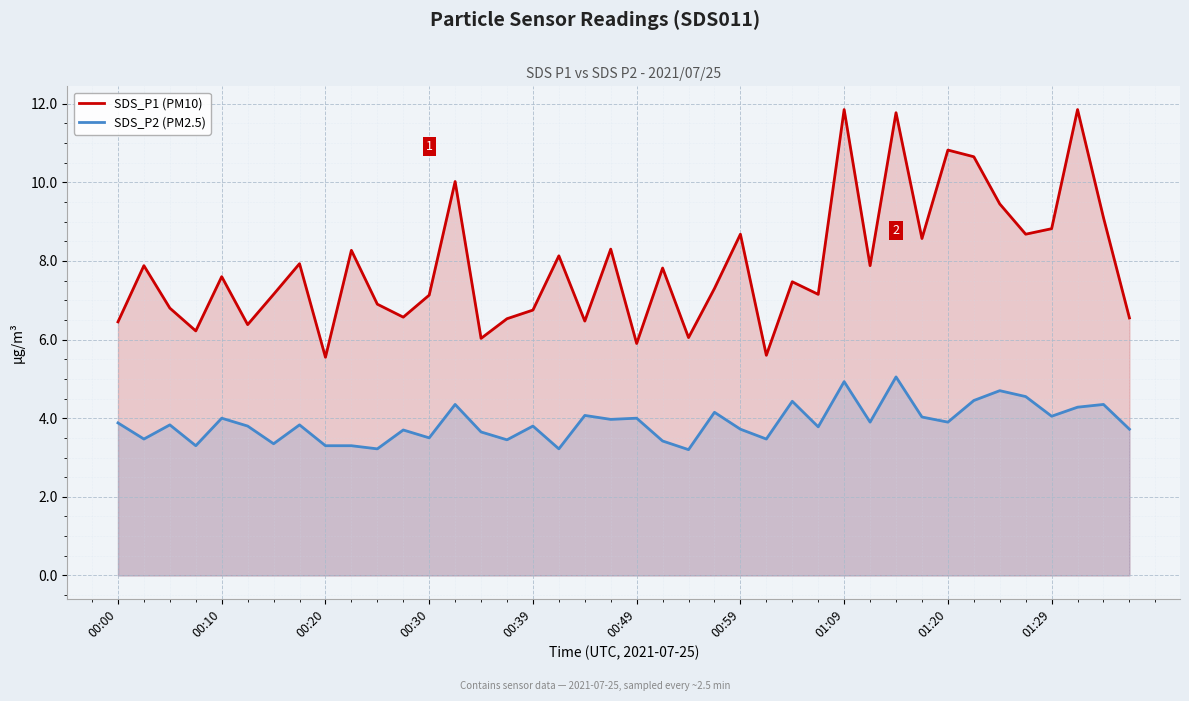

Which series has the largest total across all categories?

SDS_P1 (PM10)